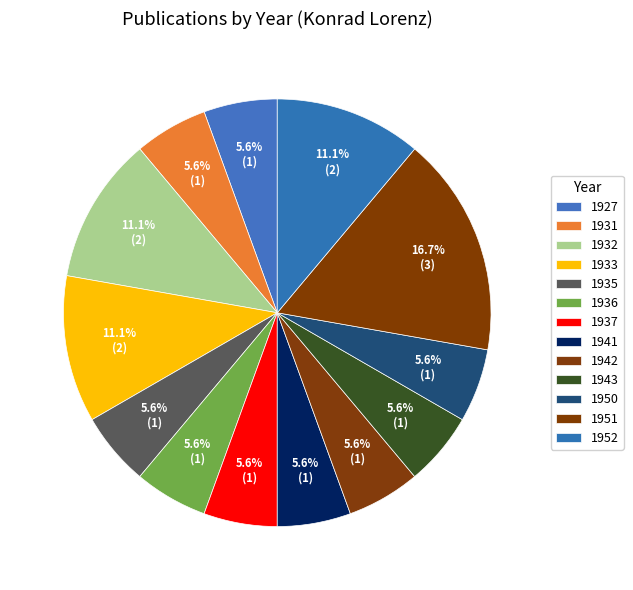

Combined, do 1935 and 1942 account for over 50%?

No